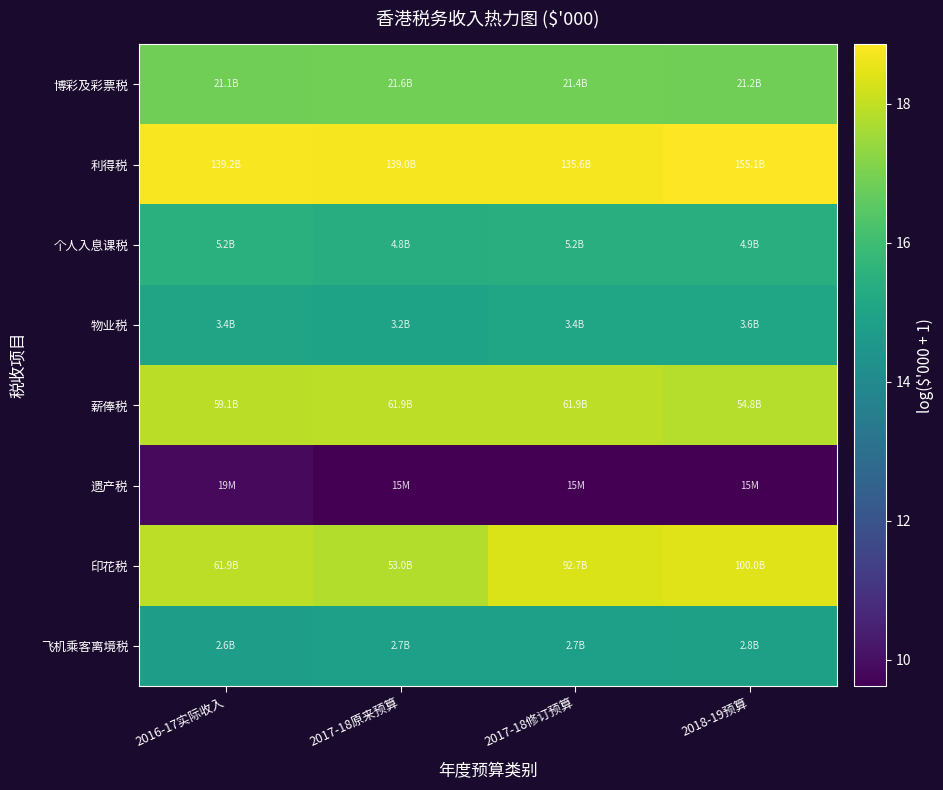

At how many categories does at least one series exceed 12?

4